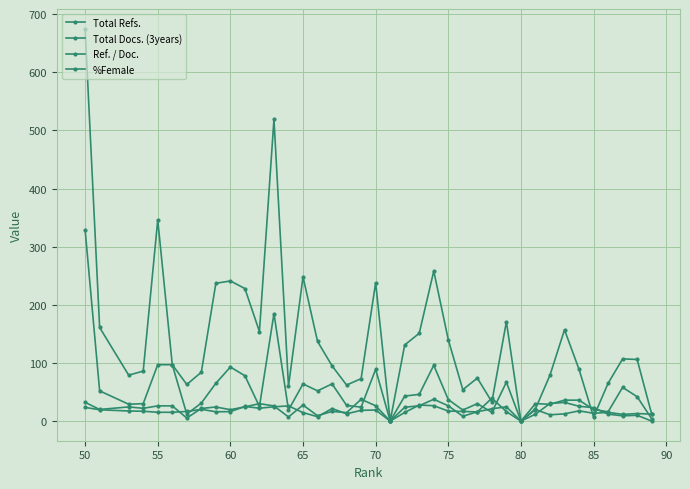

How many lines are shown in the chart?

4